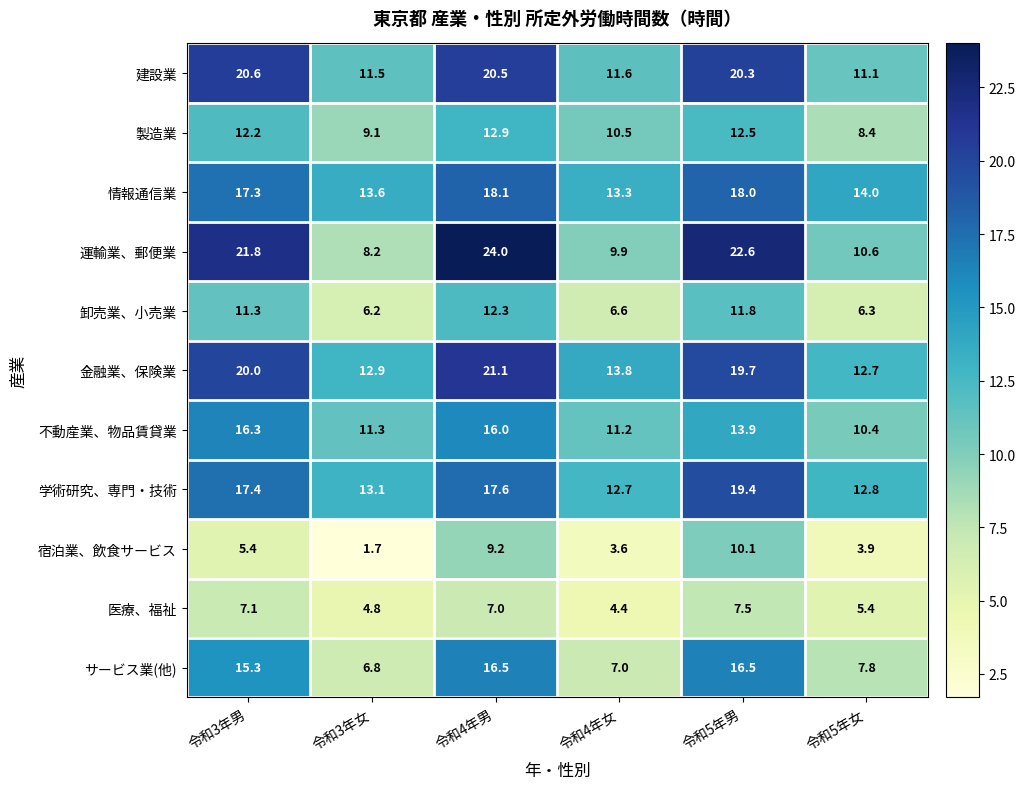

At how many categories does at least one series exceed 6?

6